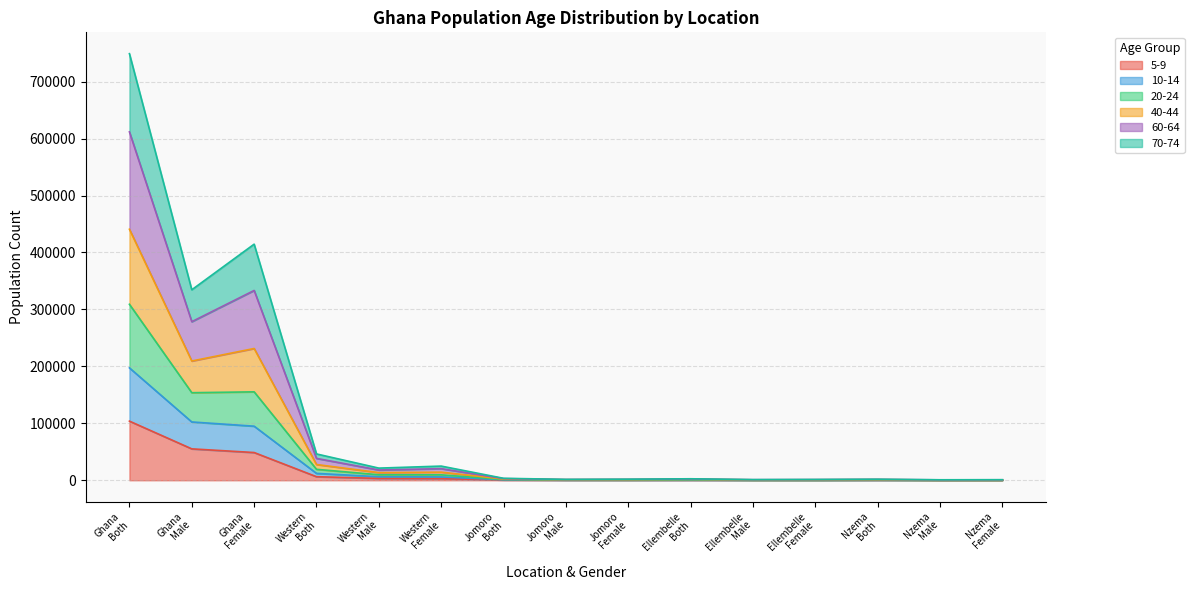

At which category is the sum across all series the highest?

Ghana
Both